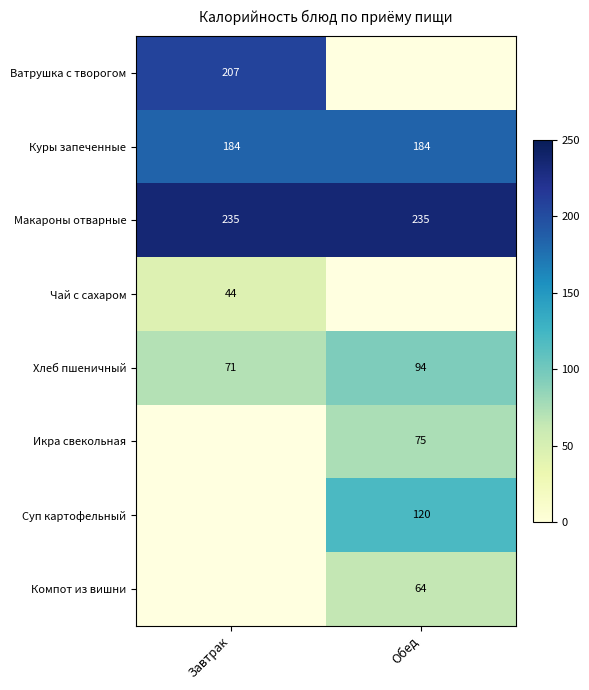

What is the minimum value for Макароны отварные?

235